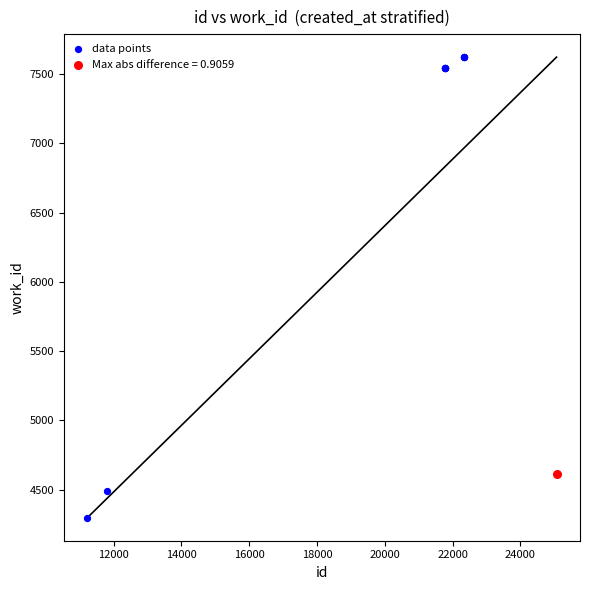

What are all the series names shown in the legend?

data points, Max abs difference = 0.9059